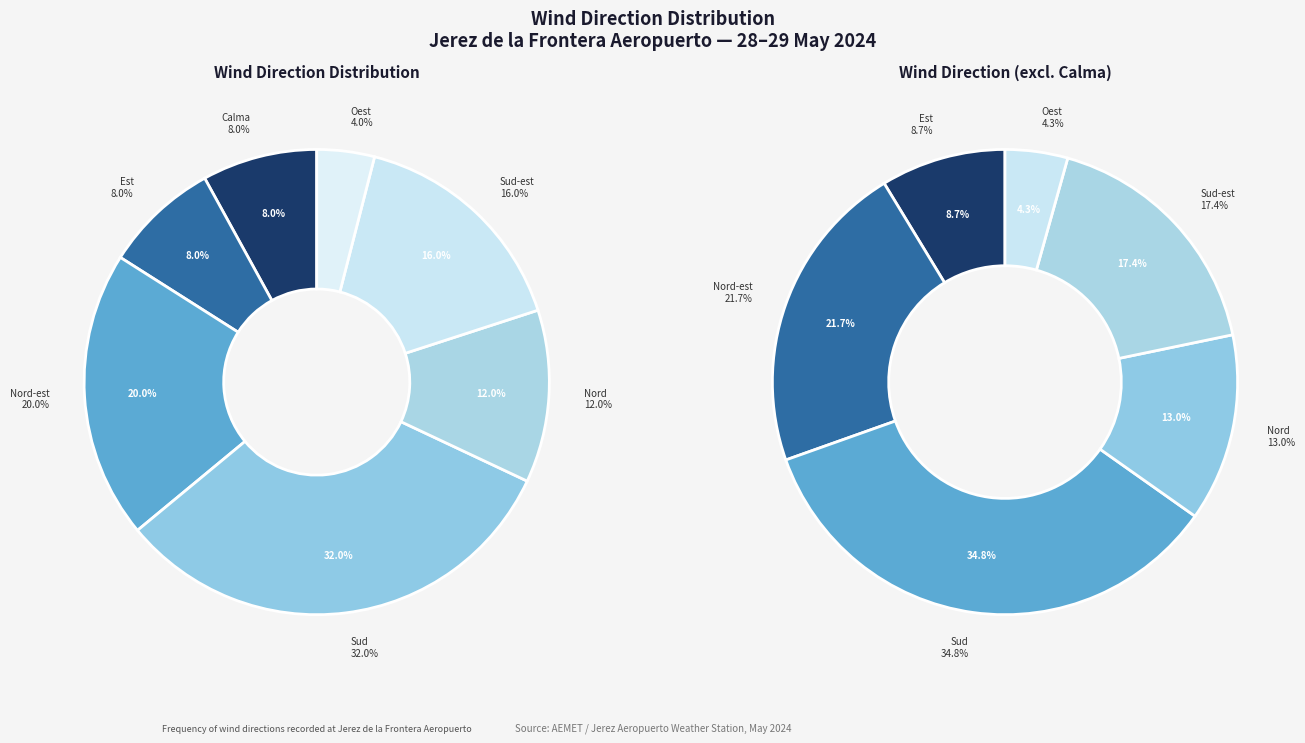

What percentage is the Est slice, to the nearest percent?

8%